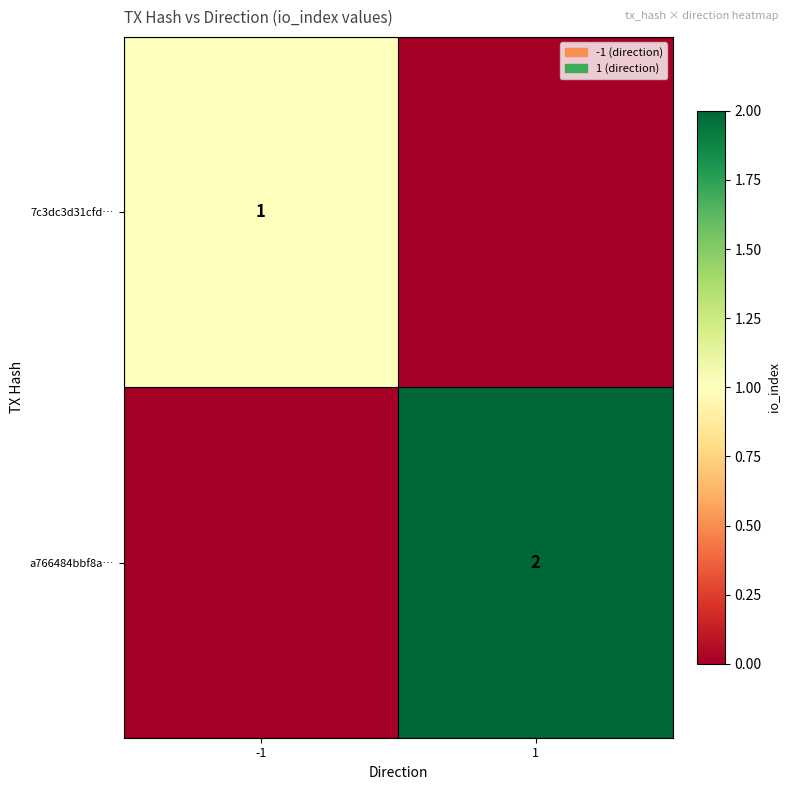

True or false: 7c3dc3d31cfd… has a value of 1 at -1.

True